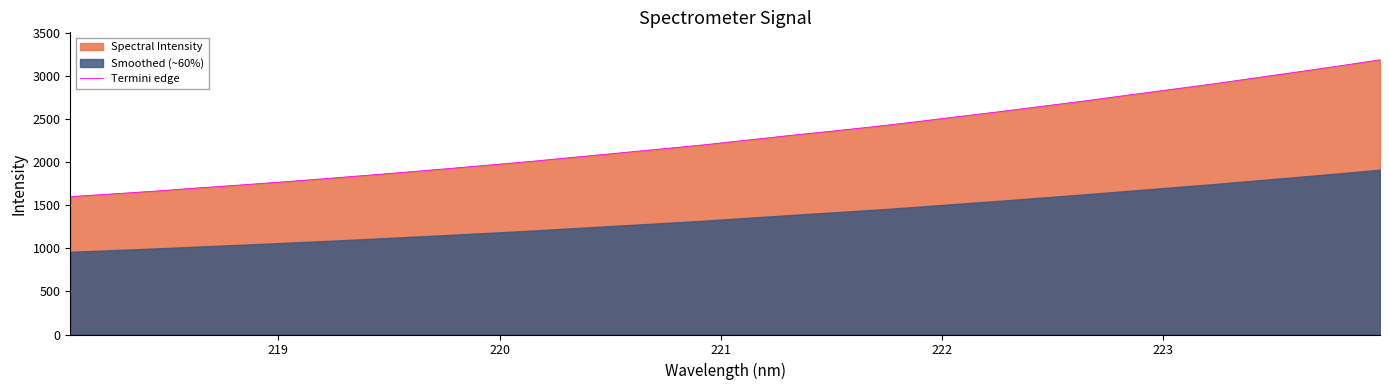

Reading left to right, what are all the values shown in this chart?

1601.5	1632.9	1665.0	1701.5	1735.7	1771.4	1809.3	1848.3	1888.4	1929.5	1972.0	2015.3	2062.7	2109.1	2156.0	2203.8	2257.1	2310.5	2361.2	2413.2	2470.1	2530.0	2589.0	2650.7	2712.9	2778.3	2843.0	2907.3	2977.3	3046.2	3116.8	3190.3